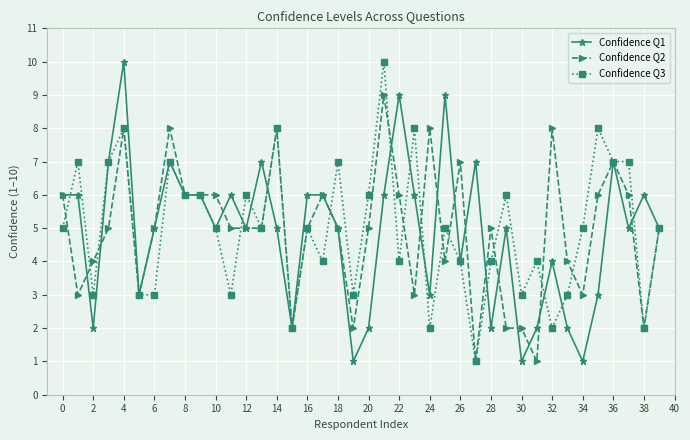

What is the maximum value shown in the chart?

10